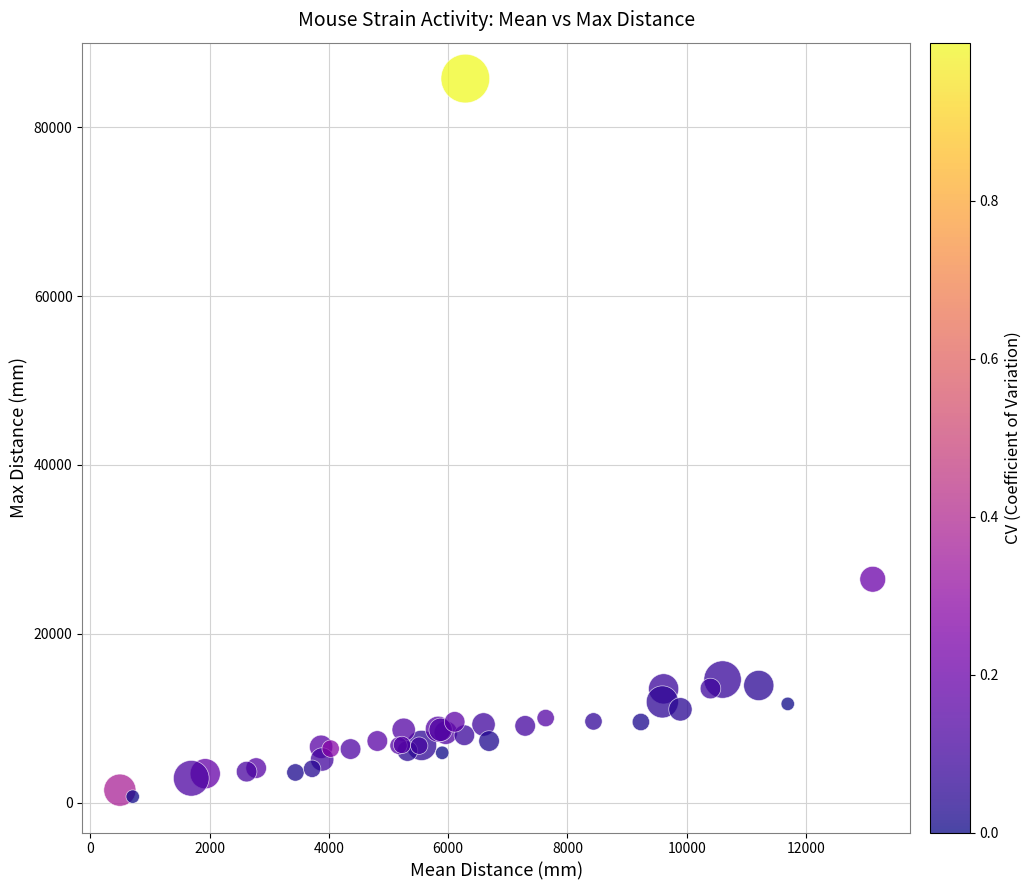

What Y value in the scatter plot is closest to 43240?

26460.0